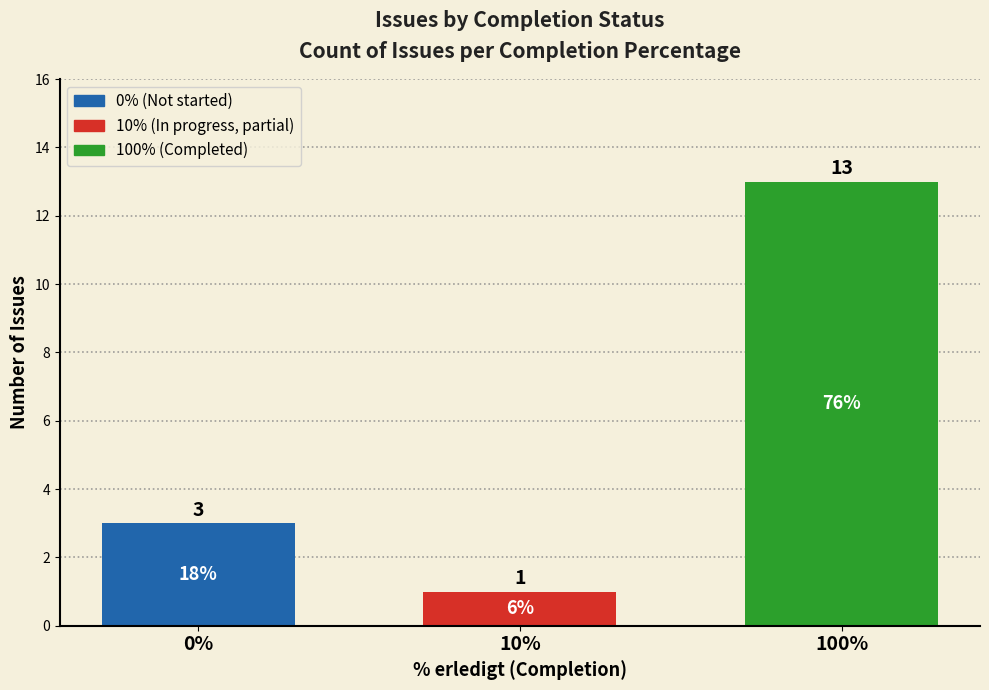

Approximately how many times larger is the value at 10% compared to 0%?

0.3